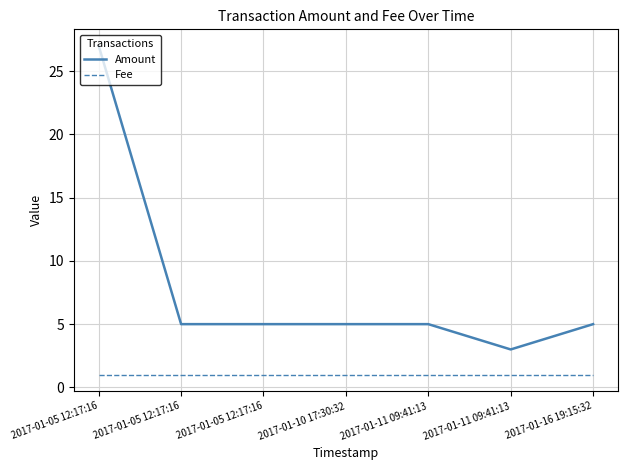

How many lines are shown in the chart?

2